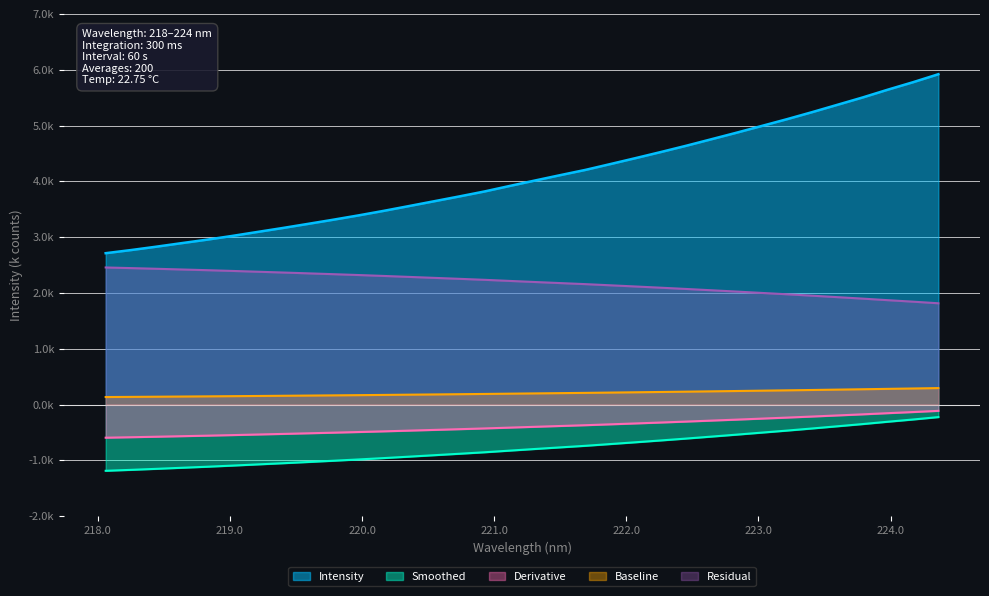

What is the change in value from 218.2508 to 223.5987?

+2.6